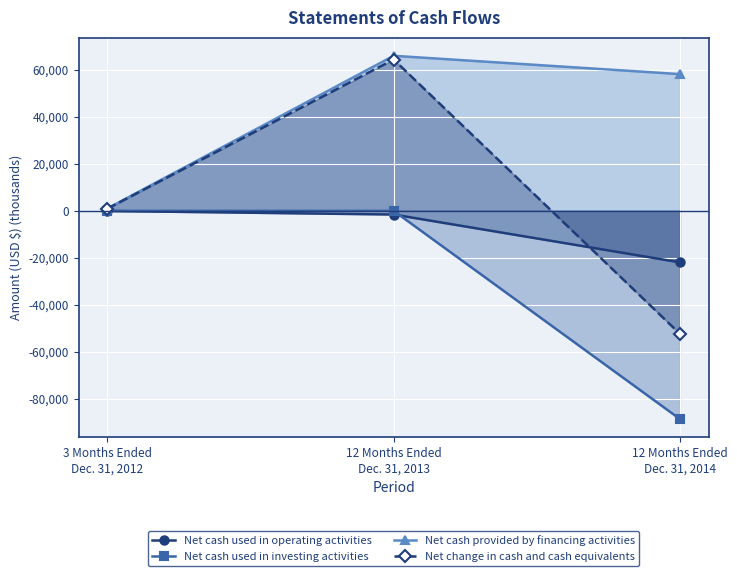

At how many categories does at least one series exceed -8419?

3